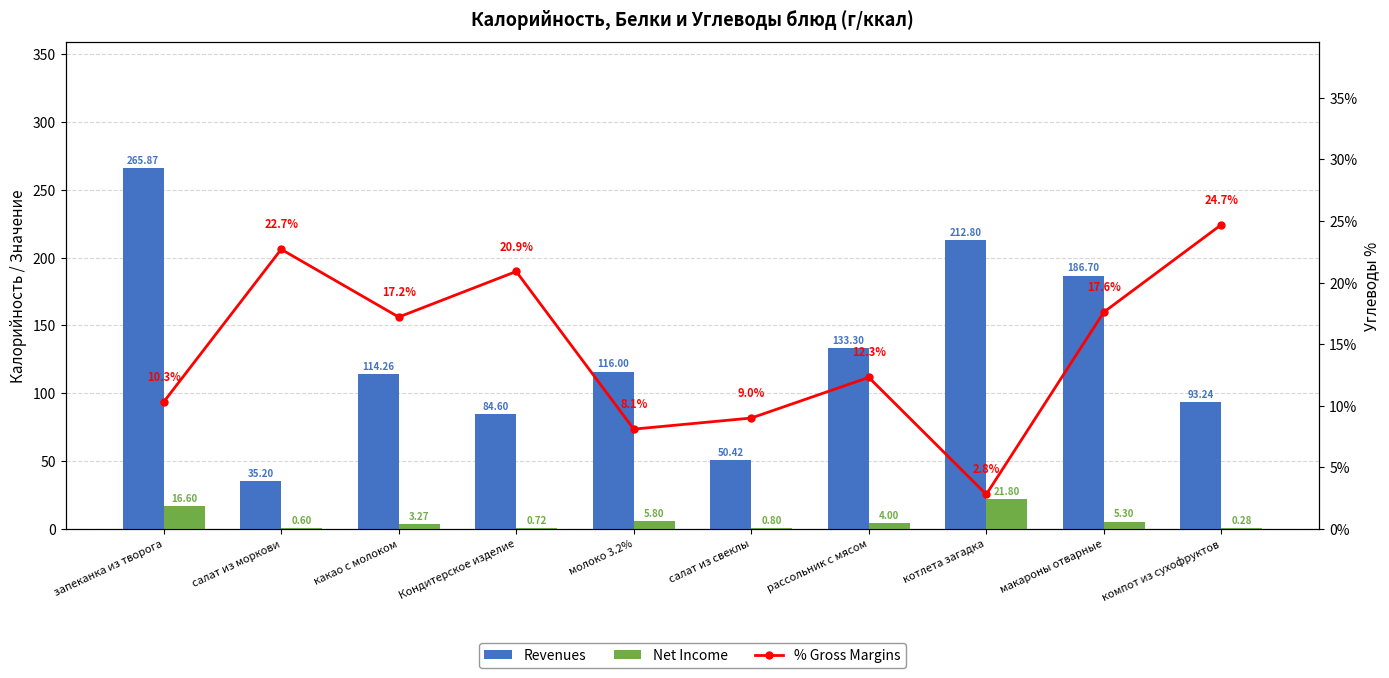

Reading left to right, list all the values displayed in this chart.

Revenues: запеканка из творога=265.9	салат из моркови=35.2	какао с молоком=114.3	Кондитерское изделие=84.6	молоко 3.2%=116.0	салат из свеклы=50.4	рассольник с мясом=133.3	котлета загадка=212.8	макароны отварные=186.7	компот из сухофруктов=93.2
Net Income: запеканка из творога=16.6	салат из моркови=0.6	какао с молоком=3.3	Кондитерское изделие=0.7	молоко 3.2%=5.8	салат из свеклы=0.8	рассольник с мясом=4.0	котлета загадка=21.8	макароны отварные=5.3	компот из сухофруктов=0.3
% Gross Margins: запеканка из творога=10.3	салат из моркови=22.7	какао с молоком=17.2	Кондитерское изделие=20.9	молоко 3.2%=8.1	салат из свеклы=9.0	рассольник с мясом=12.3	котлета загадка=2.8	макароны отварные=17.6	компот из сухофруктов=24.7